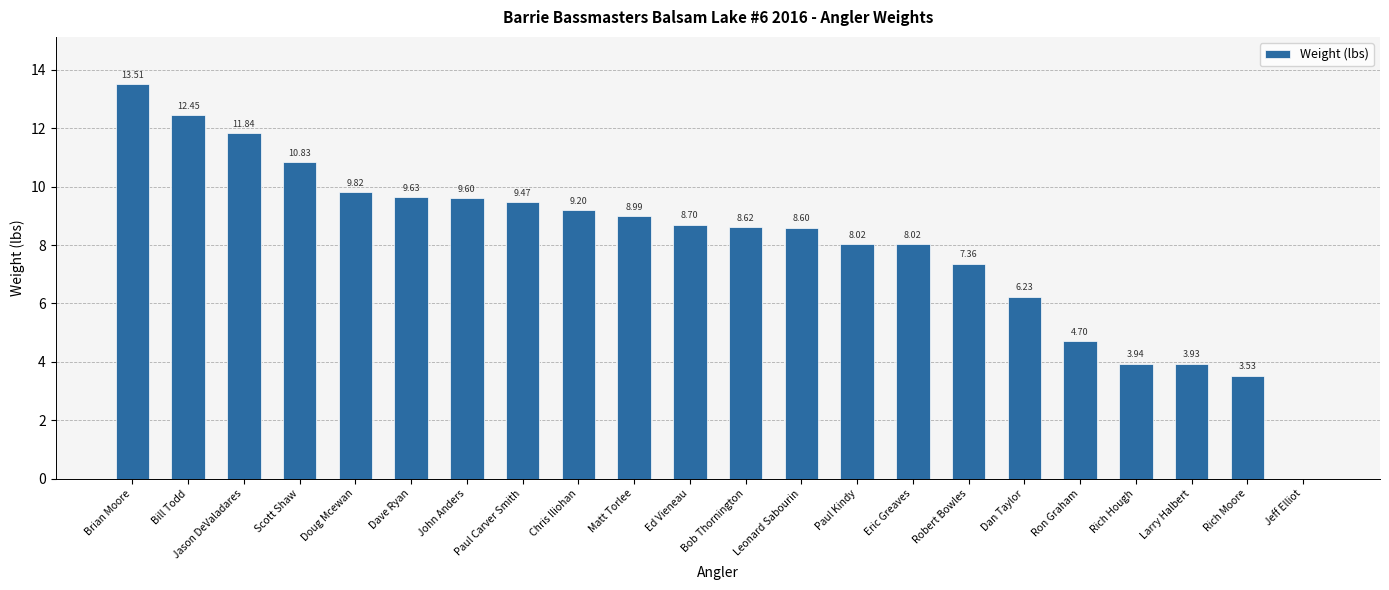

At which label is the value closest to 6?

Dan Taylor